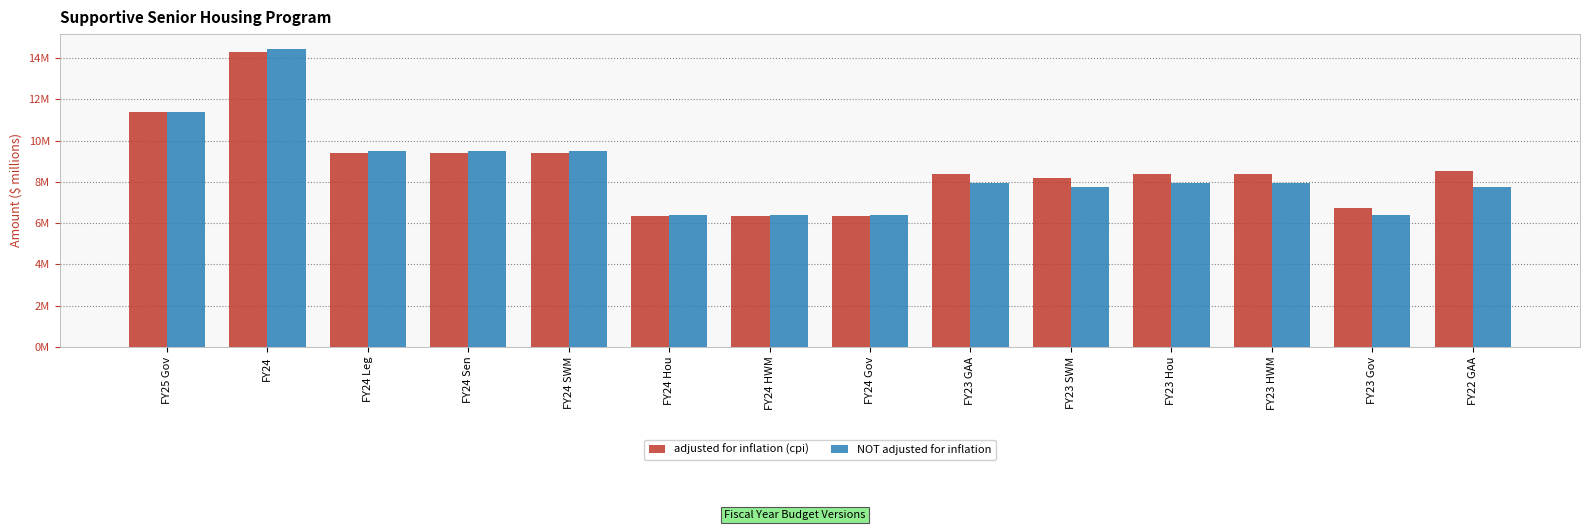

Are the bars grouped side by side (vs. stacked)?

Yes